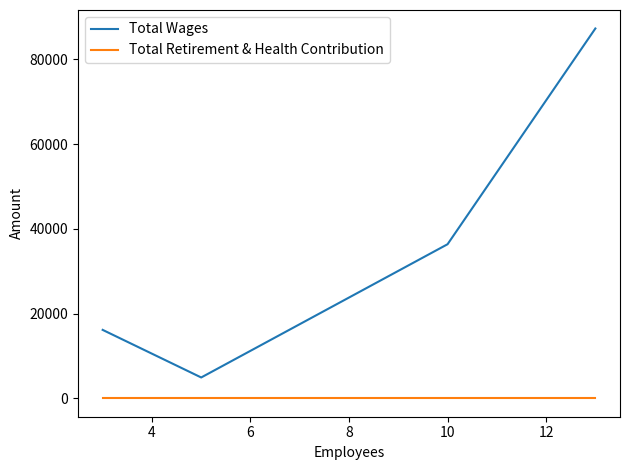

How many lines are shown in the chart?

2